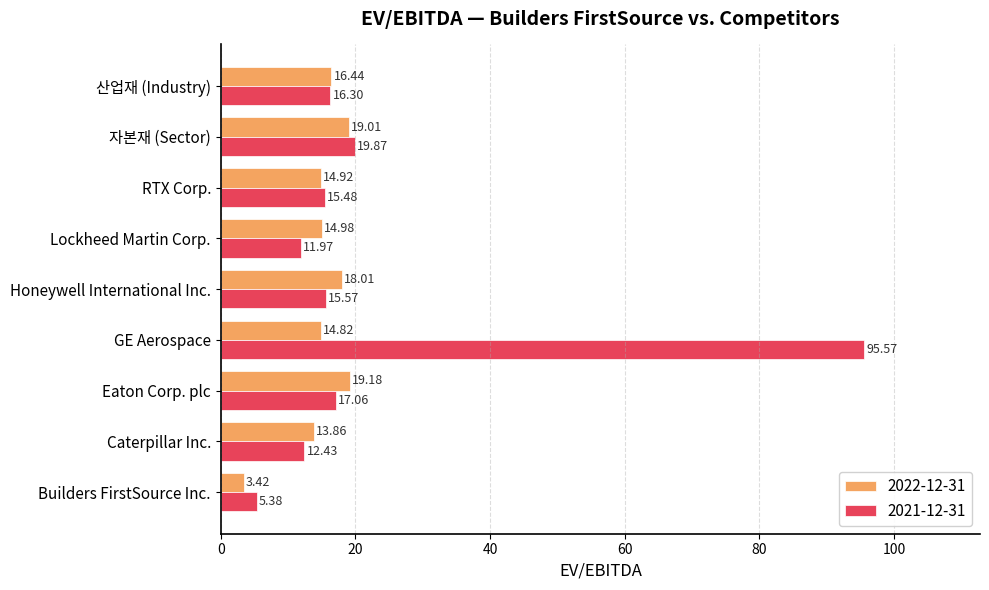

Which series has the largest total across all categories?

2021-12-31